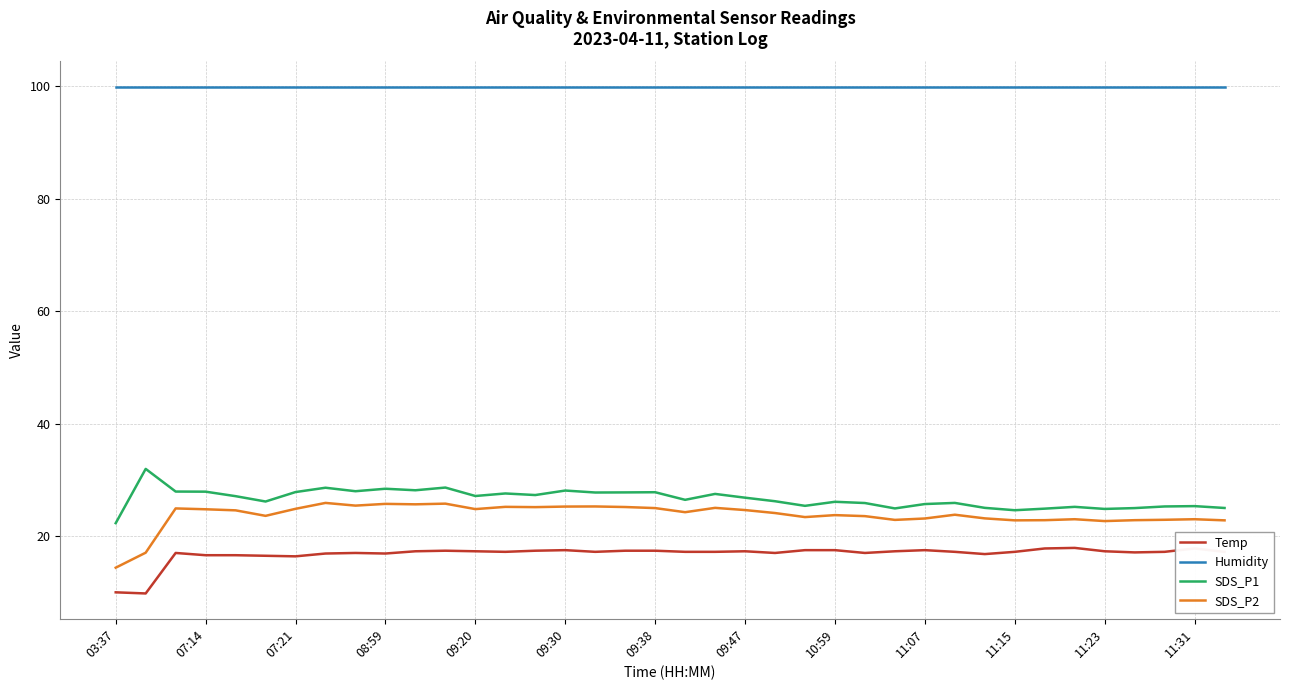

Rank the series by their maximum value, from lowest to highest.

Temp, SDS_P2, SDS_P1, Humidity